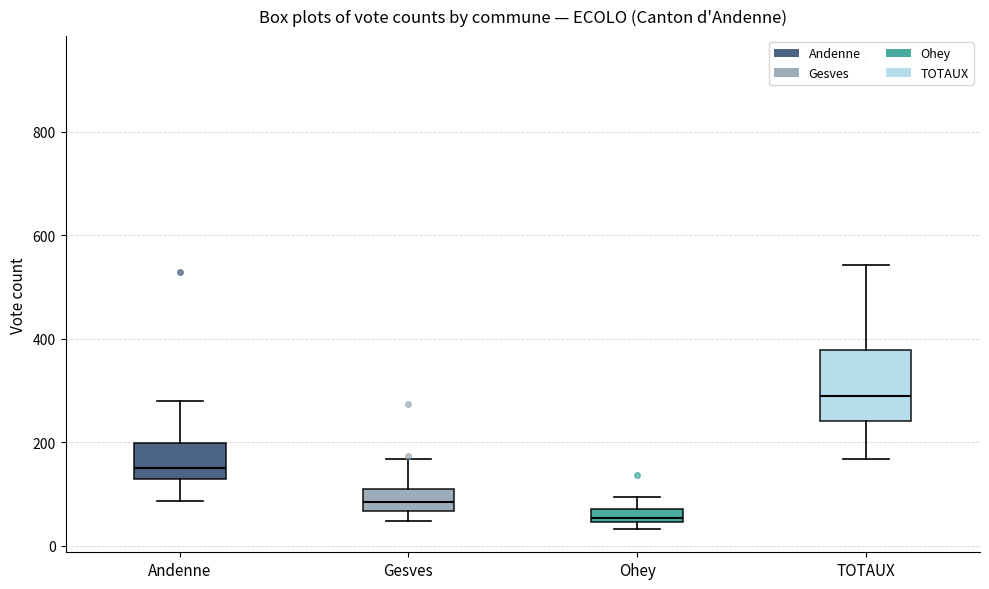

Comparing the boxes themselves (not the whiskers), which one is the tallest?

TOTAUX